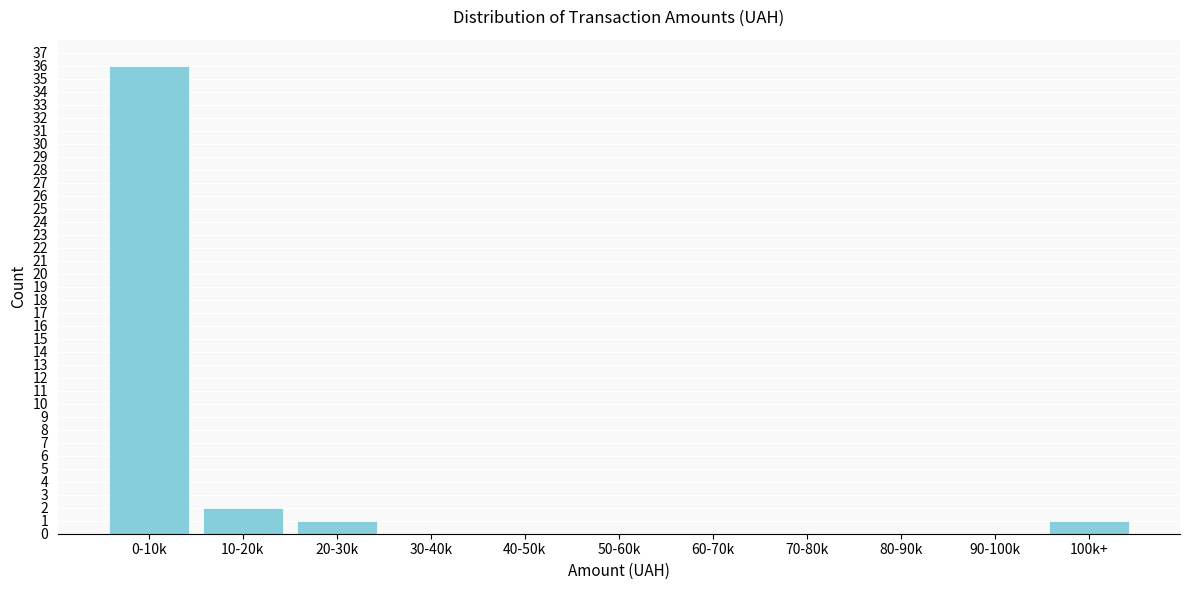

Reading left to right, extract all data points from this chart.

0-10k=36	10-20k=2	20-30k=1	30-40k=0	40-50k=0	50-60k=0	60-70k=0	70-80k=0	80-90k=0	90-100k=0	100k+=1